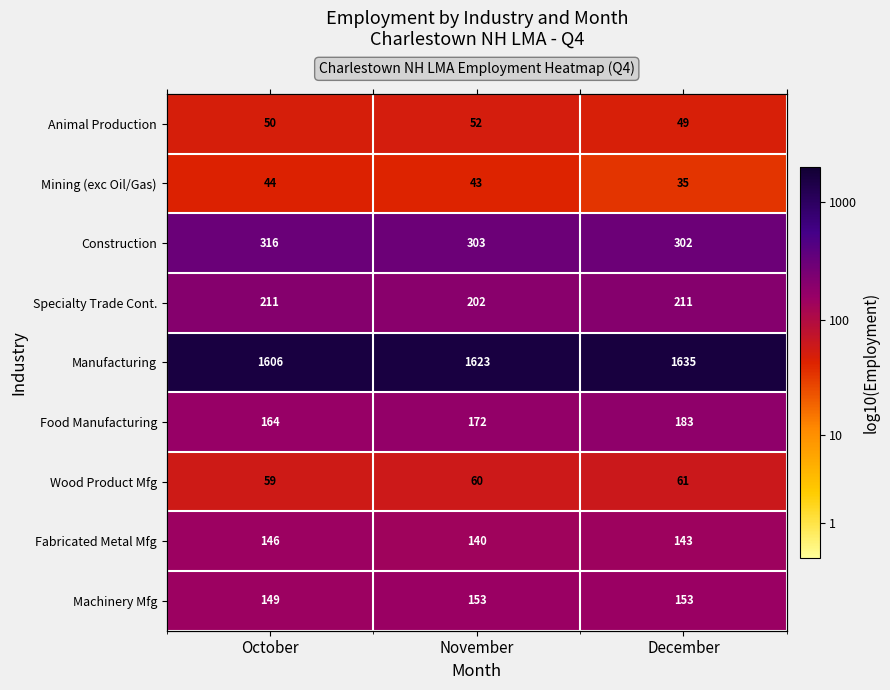

Is it true that Specialty Trade Cont. equals 2.3 at December?

True